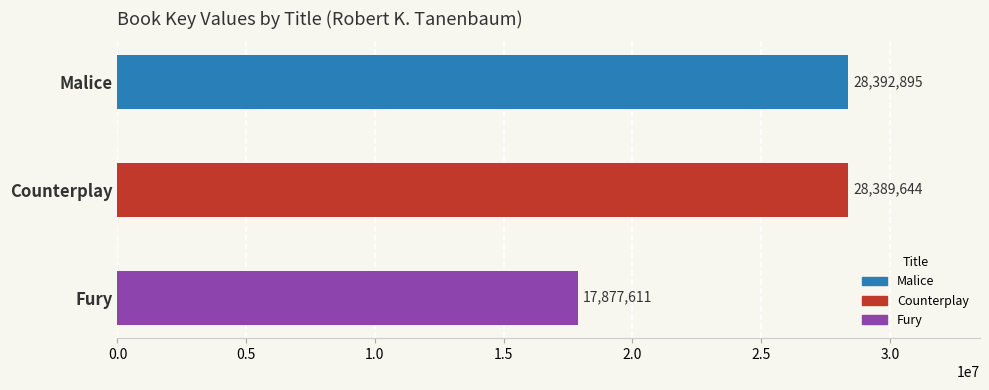

What is the maximum value shown in the chart?

28392895